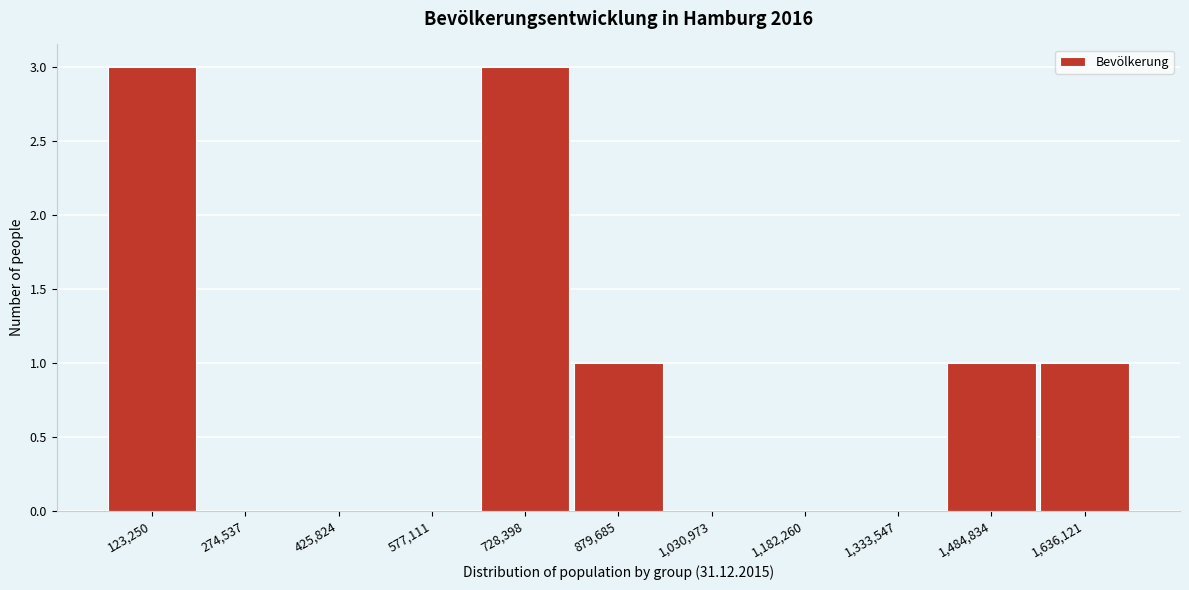

Reading right to left, transcribe all the data shown in this chart.

1,636,121=1	1,484,834=1	1,333,547=0	1,182,260=0	1,030,973=0	879,685=1	728,398=3	577,111=0	425,824=0	274,537=0	123,250=3